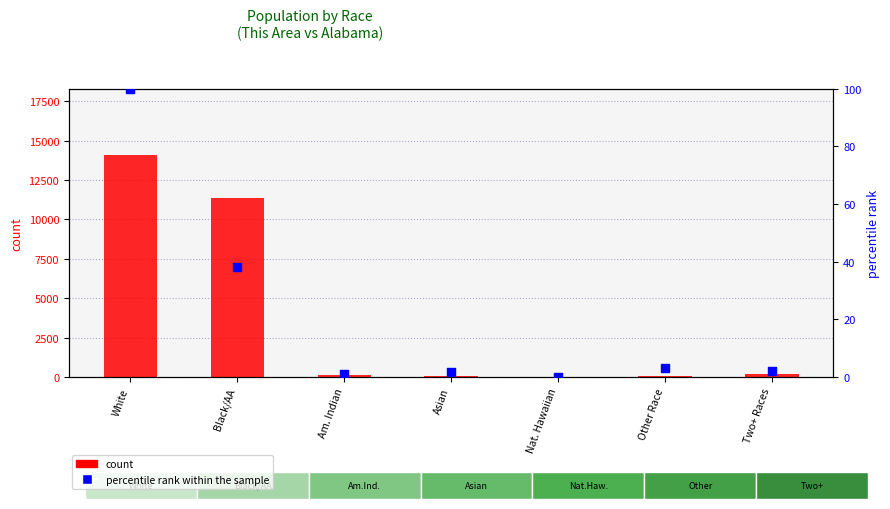

What are all the series names shown in the legend?

count, percentile rank within the sample